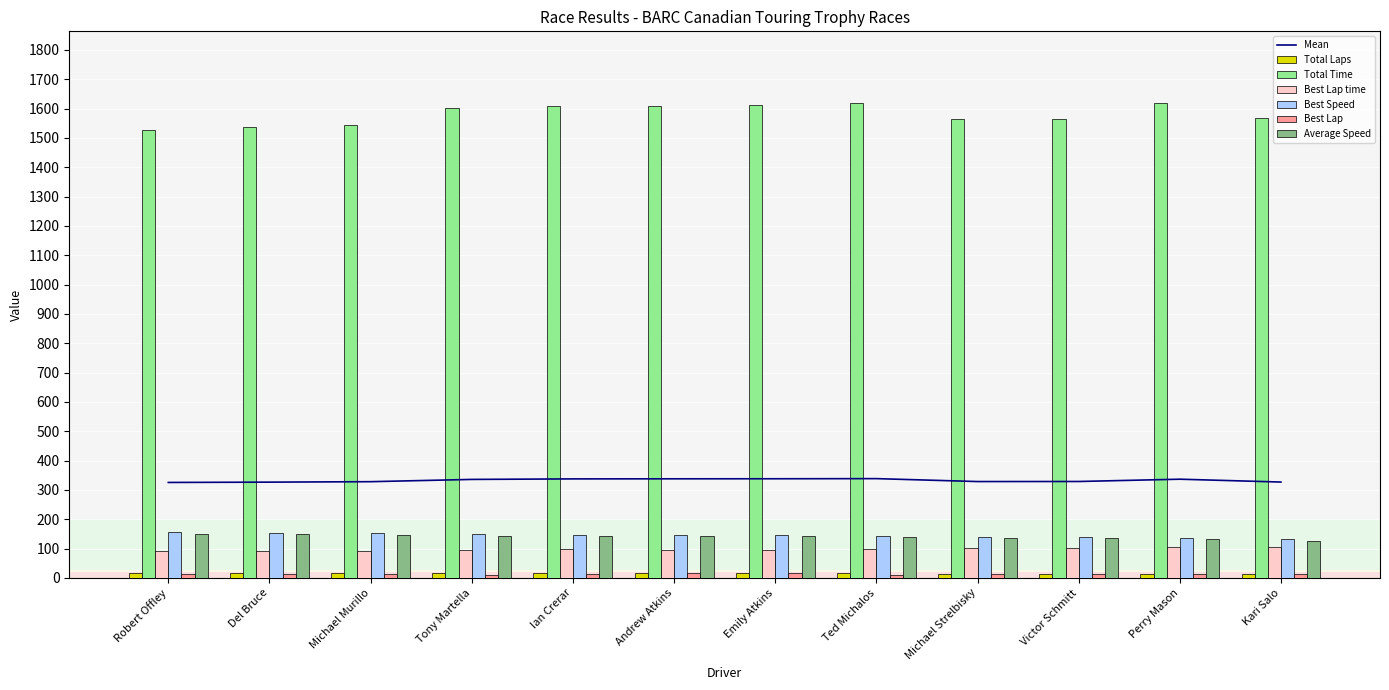

The value of Average Speed at Del Bruce is 205.6. True or false?

False